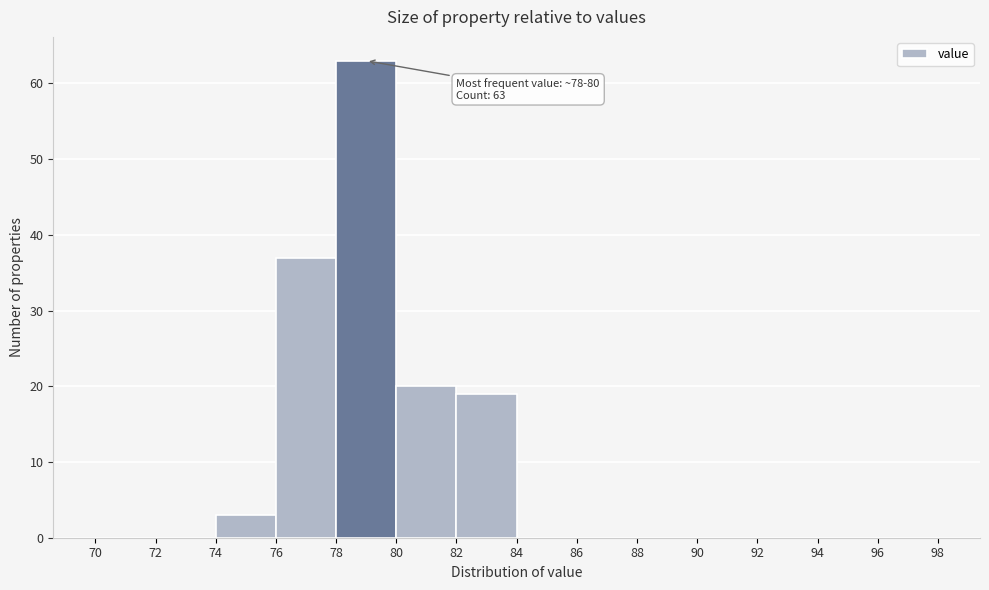

Over which range of the x-axis is the bar tallest?

78 to 80